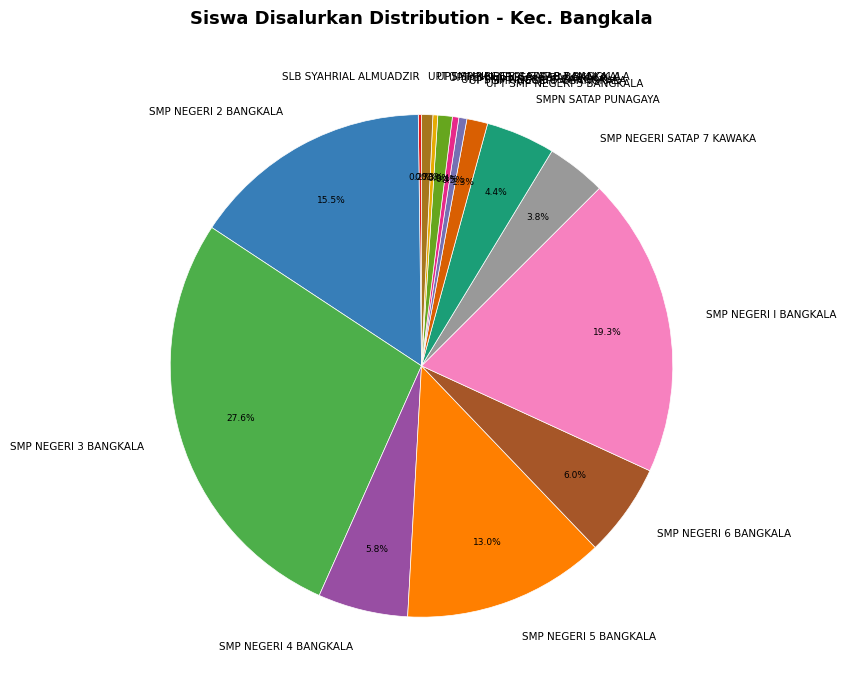

True or false: SMPN SATAP PUNAGAYA accounts for 18% of the total.

False